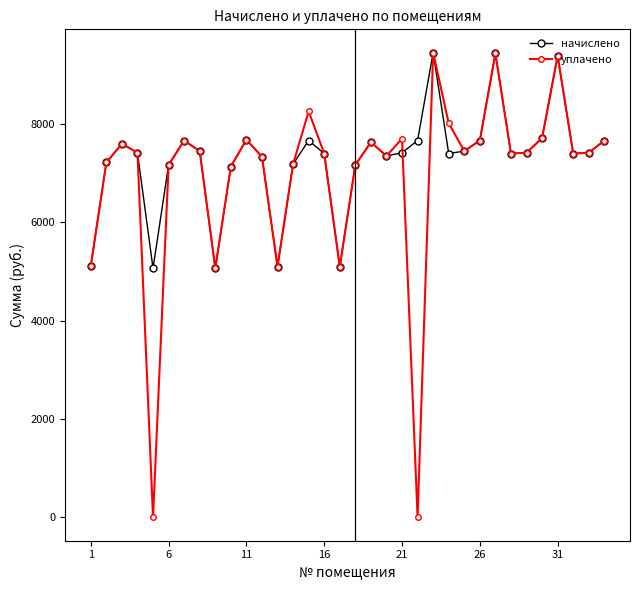

What is the value of the начислено point at the 30th from the left?

7717.0